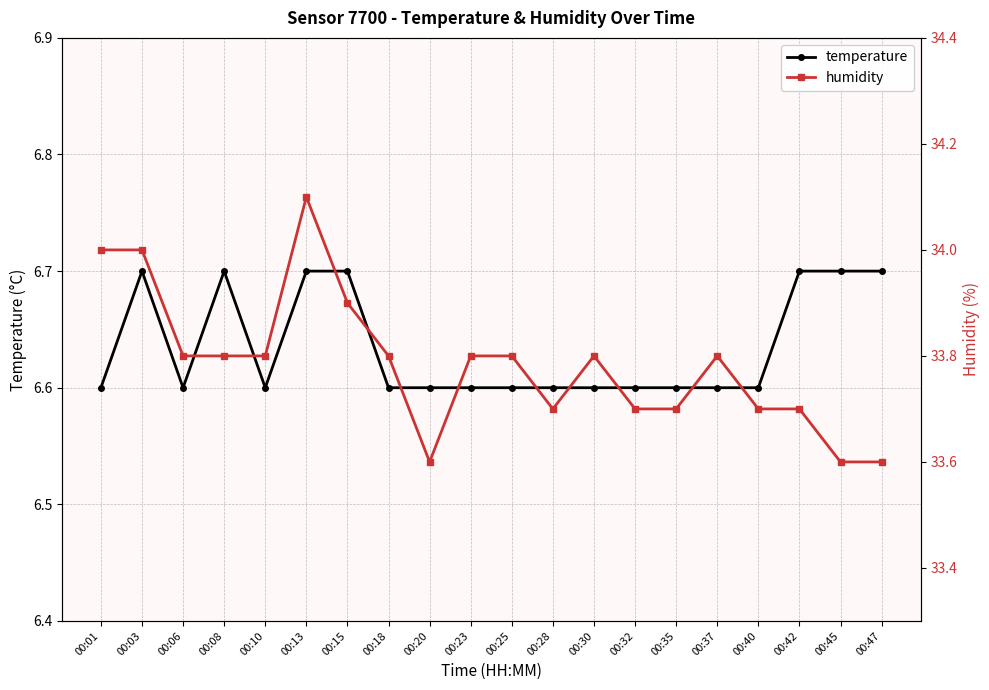

Reading left to right, list all the values displayed in this chart.

temperature: 00:01=6.6	00:03=6.7	00:06=6.6	00:08=6.7	00:10=6.6	00:13=6.7	00:15=6.7	00:18=6.6	00:20=6.6	00:23=6.6	00:25=6.6	00:28=6.6	00:30=6.6	00:32=6.6	00:35=6.6	00:37=6.6	00:40=6.6	00:42=6.7	00:45=6.7	00:47=6.7
humidity: 00:01=34.0	00:03=34.0	00:06=33.8	00:08=33.8	00:10=33.8	00:13=34.1	00:15=33.9	00:18=33.8	00:20=33.6	00:23=33.8	00:25=33.8	00:28=33.7	00:30=33.8	00:32=33.7	00:35=33.7	00:37=33.8	00:40=33.7	00:42=33.7	00:45=33.6	00:47=33.6